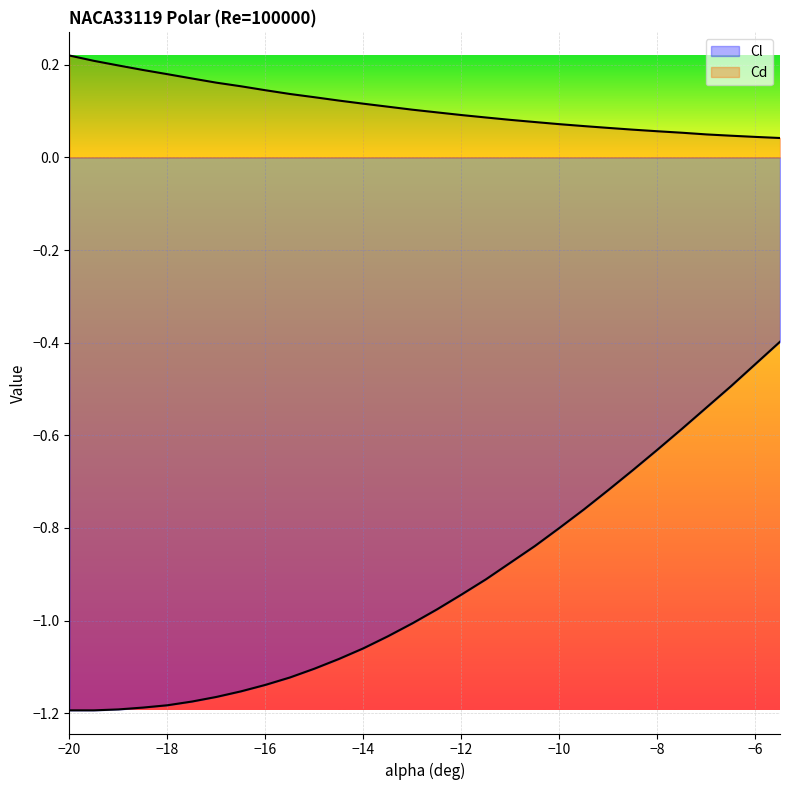

Reading right to left, list all the values displayed in this chart.

Cl: -5.5=-0.4	-6=-0.4	-6.5=-0.5	-7=-0.5	-7.5=-0.6	-8=-0.6	-8.5=-0.7	-9=-0.7	-9.5=-0.8	-10=-0.8	-10.5=-0.8	-11=-0.9	-11.5=-0.9	-12=-0.9	-12.5=-1.0	-13=-1.0	-13.5=-1.0	-14=-1.1	-14.5=-1.1	-15=-1.1	-15.5=-1.1	-16=-1.1	-16.5=-1.2	-17=-1.2	-17.5=-1.2	-18=-1.2	-18.5=-1.2	-19=-1.2	-19.5=-1.2	-20=-1.2
Cd: -5.5=0.0	-6=0.0	-6.5=0.0	-7=0.0	-7.5=0.1	-8=0.1	-8.5=0.1	-9=0.1	-9.5=0.1	-10=0.1	-10.5=0.1	-11=0.1	-11.5=0.1	-12=0.1	-12.5=0.1	-13=0.1	-13.5=0.1	-14=0.1	-14.5=0.1	-15=0.1	-15.5=0.1	-16=0.1	-16.5=0.2	-17=0.2	-17.5=0.2	-18=0.2	-18.5=0.2	-19=0.2	-19.5=0.2	-20=0.2